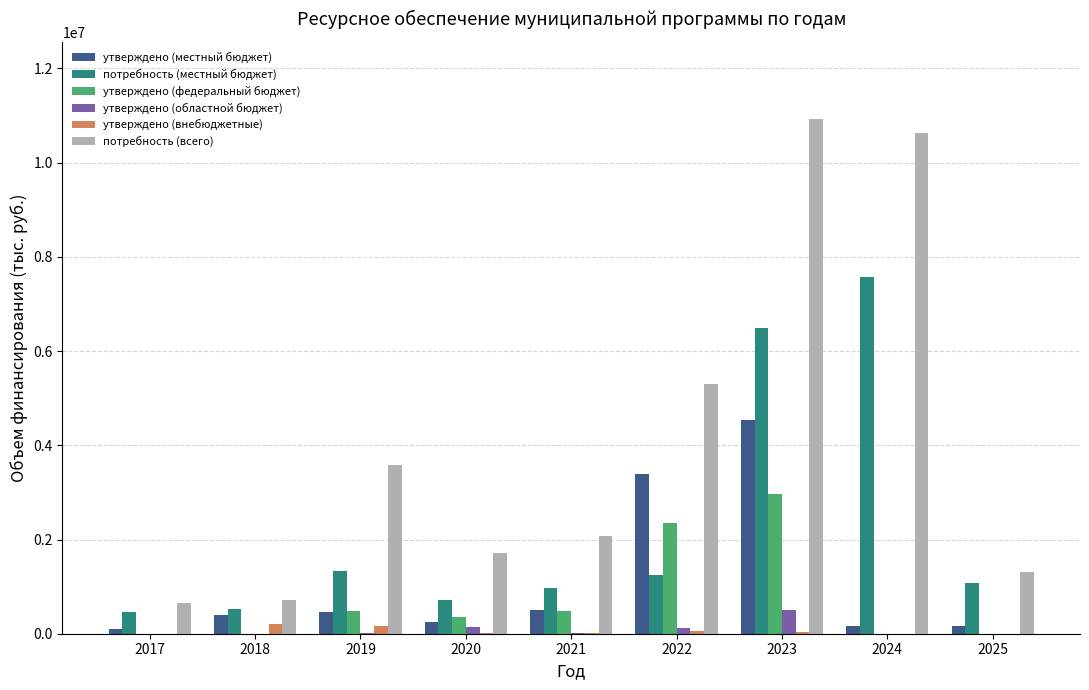

Does the chart contain stacked bars?

No